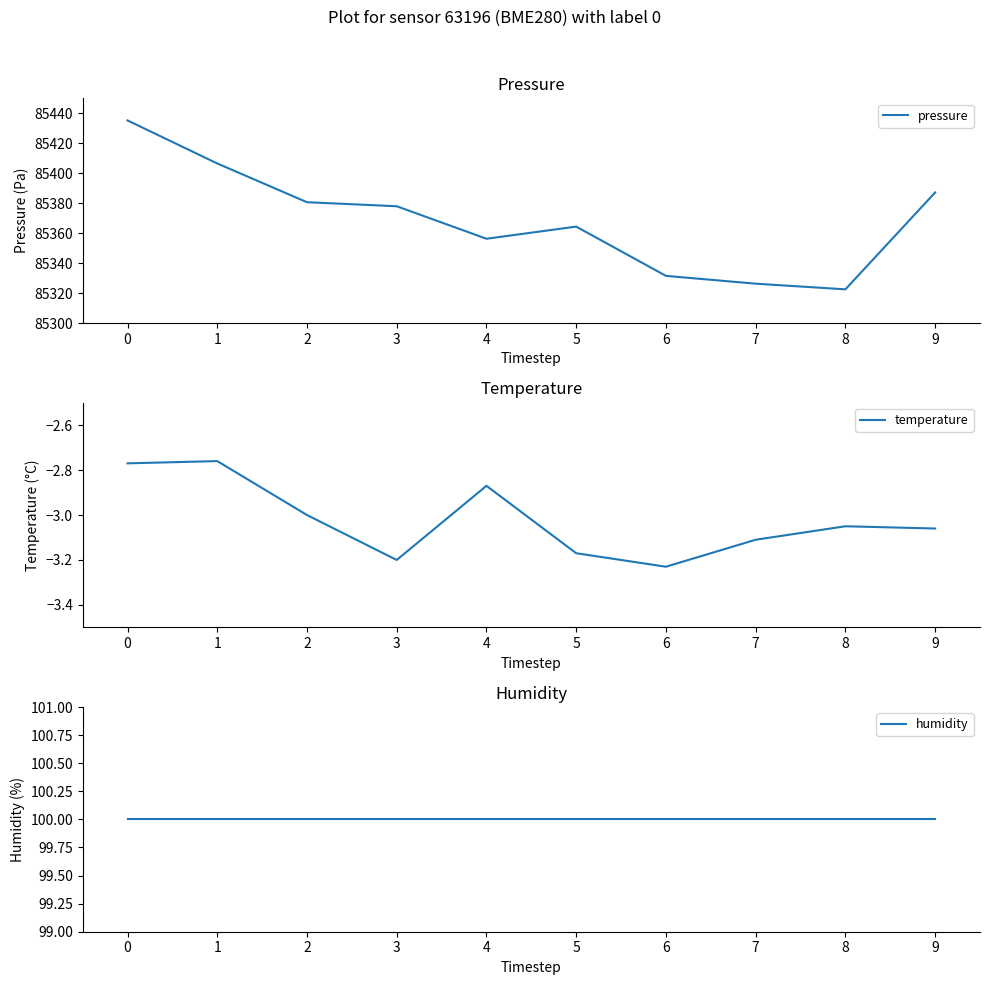

True or false: pressure has more than 0 interior local peaks.

True